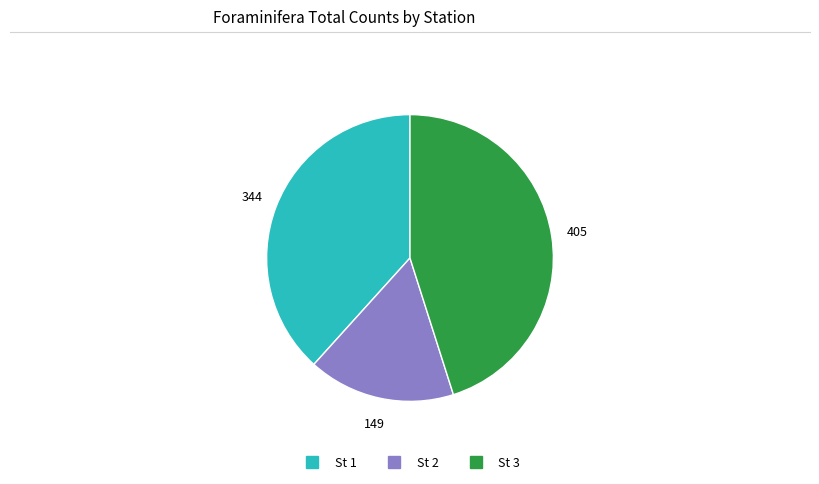

Is it true that St 2 is 17% of the pie?

True